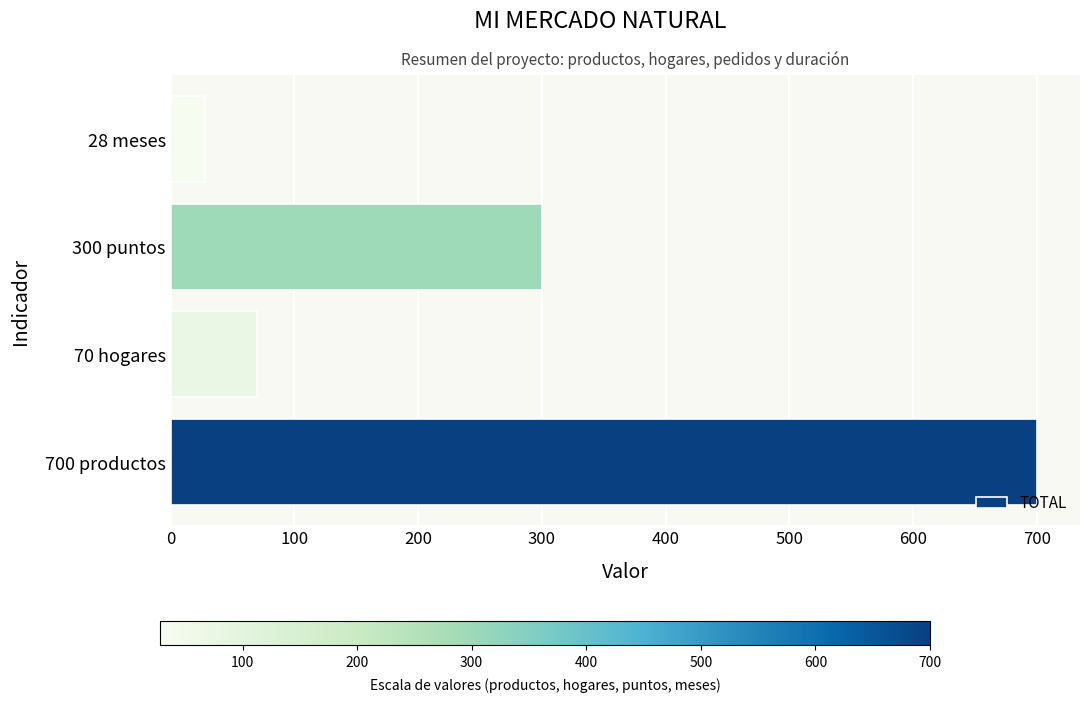

The value at 28 meses is 28. True or false?

True